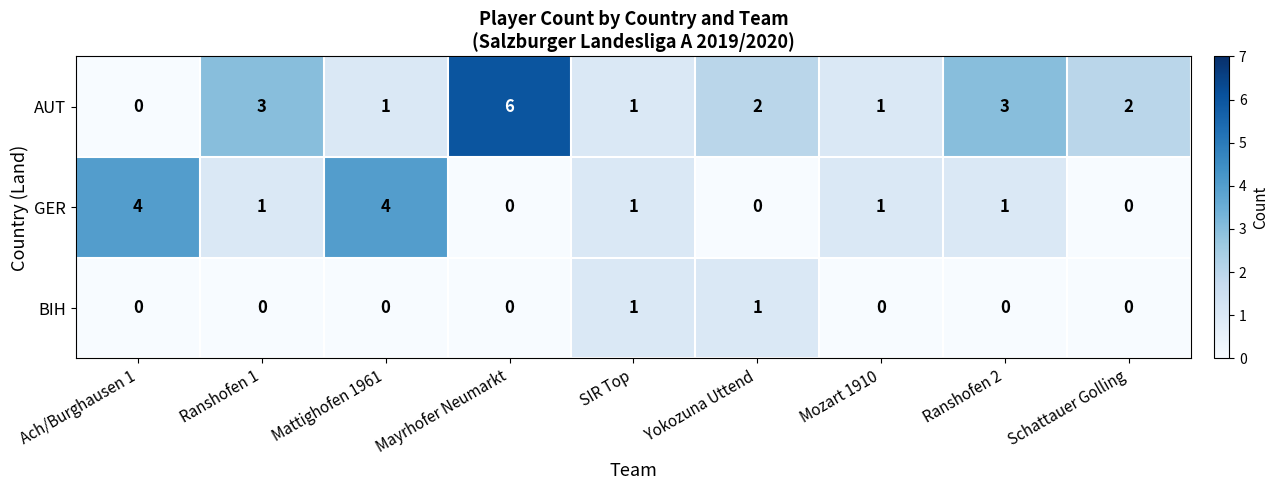

Reading left to right, what are all the values shown in this chart?

AUT: Ach/Burghausen 1=0	Ranshofen 1=3	Mattighofen 1961=1	Mayrhofer Neumarkt=6	SIR Top=1	Yokozuna Uttend=2	Mozart 1910=1	Ranshofen 2=3	Schattauer Golling=2
GER: Ach/Burghausen 1=4	Ranshofen 1=1	Mattighofen 1961=4	Mayrhofer Neumarkt=0	SIR Top=1	Yokozuna Uttend=0	Mozart 1910=1	Ranshofen 2=1	Schattauer Golling=0
BIH: Ach/Burghausen 1=0	Ranshofen 1=0	Mattighofen 1961=0	Mayrhofer Neumarkt=0	SIR Top=1	Yokozuna Uttend=1	Mozart 1910=0	Ranshofen 2=0	Schattauer Golling=0